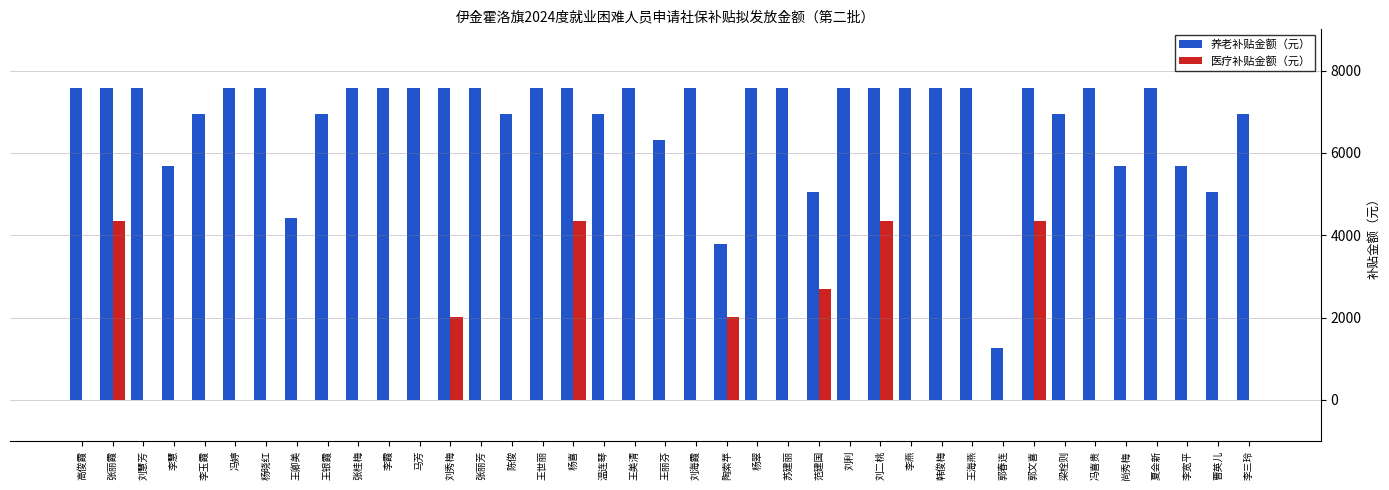

At which label is 养老补贴金额（元） closest to 4424?

王卿美